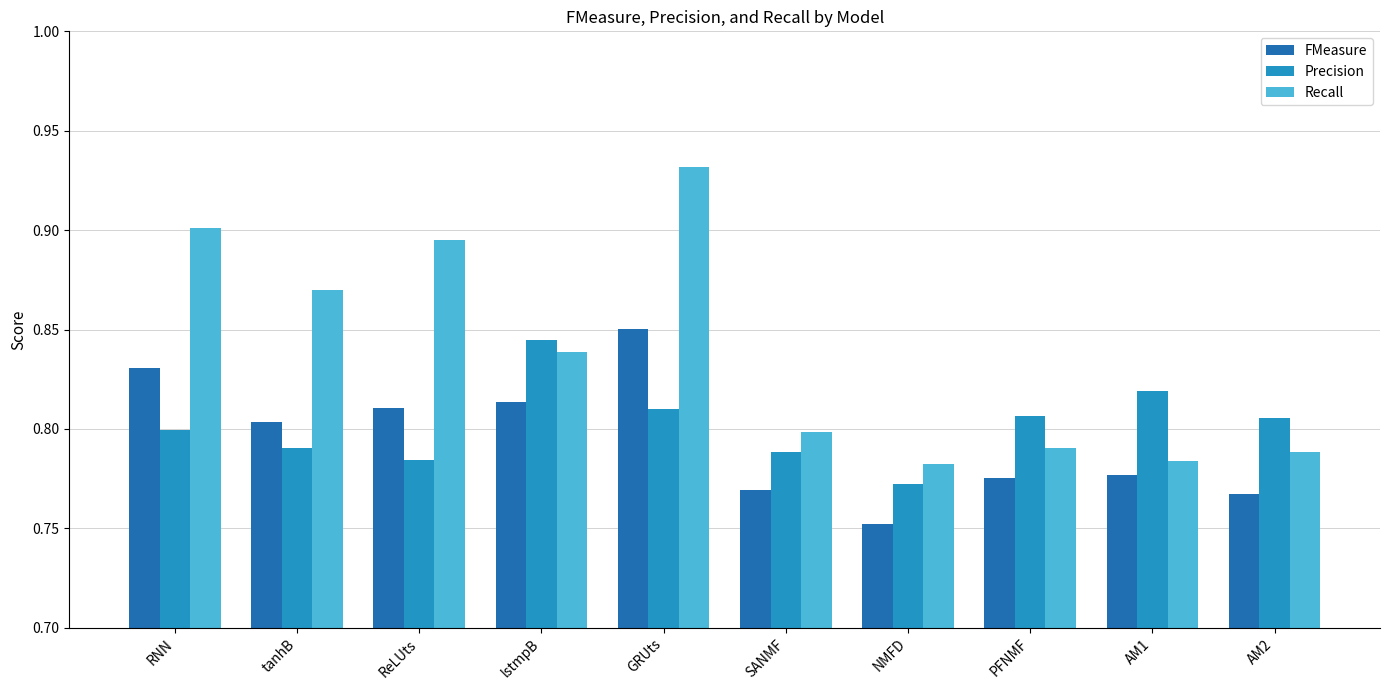

At tanhB, list the series in order from largest to smallest.

Recall, FMeasure, Precision